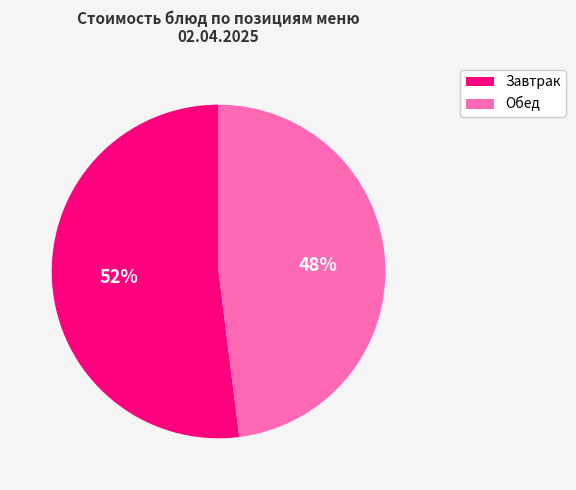

Is there any slice that represents more than half of the pie?

Yes